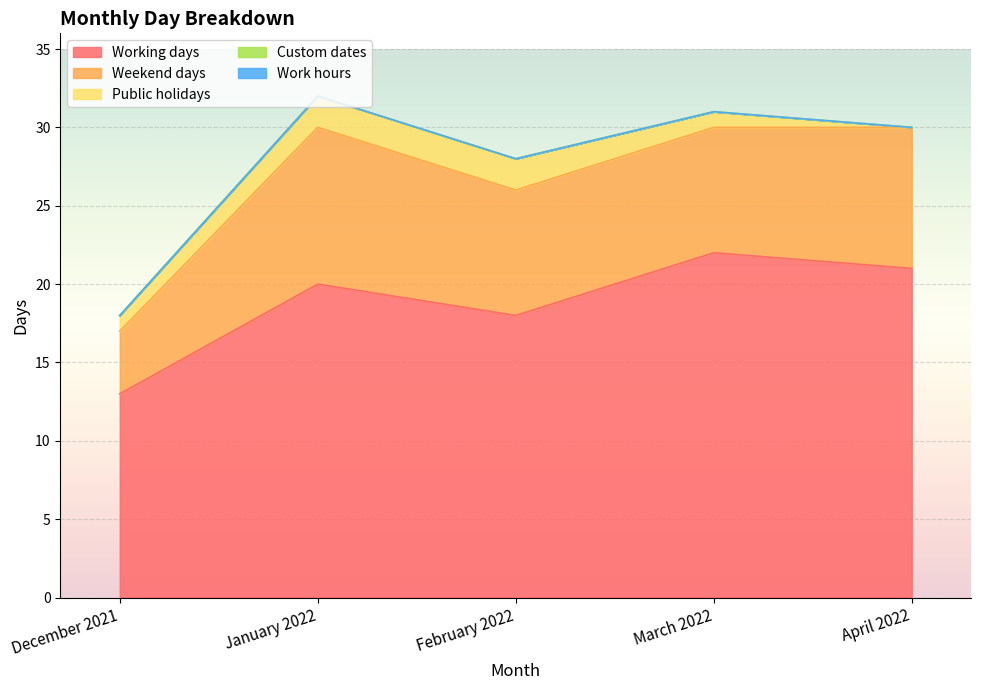

What is the label of the 3rd point from the left?

February 2022